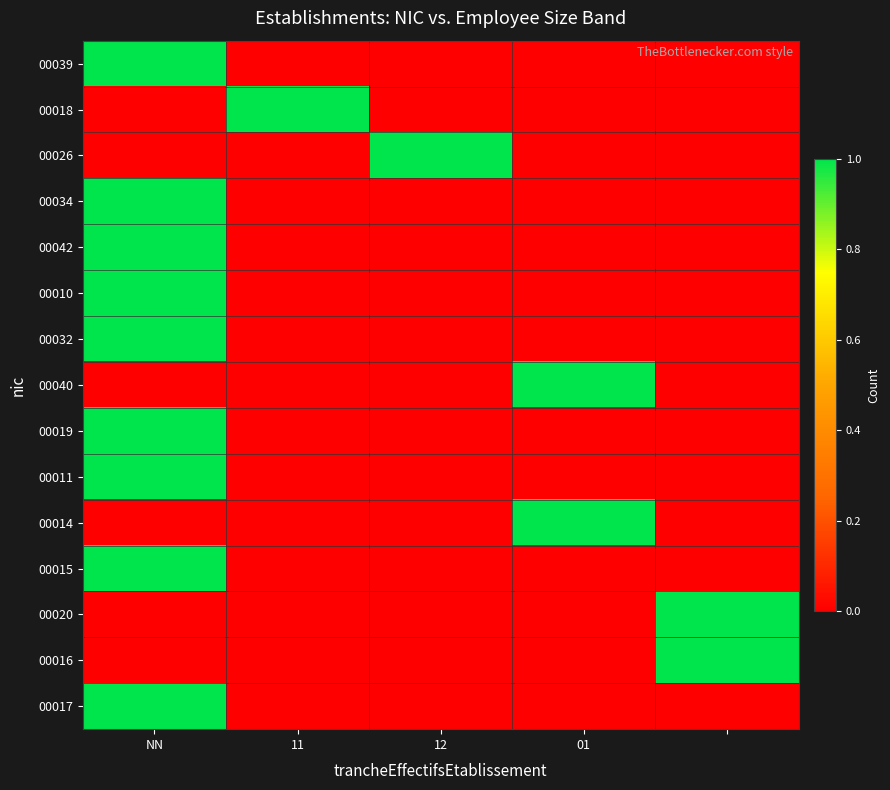

Which category has the highest value across all series?

NN